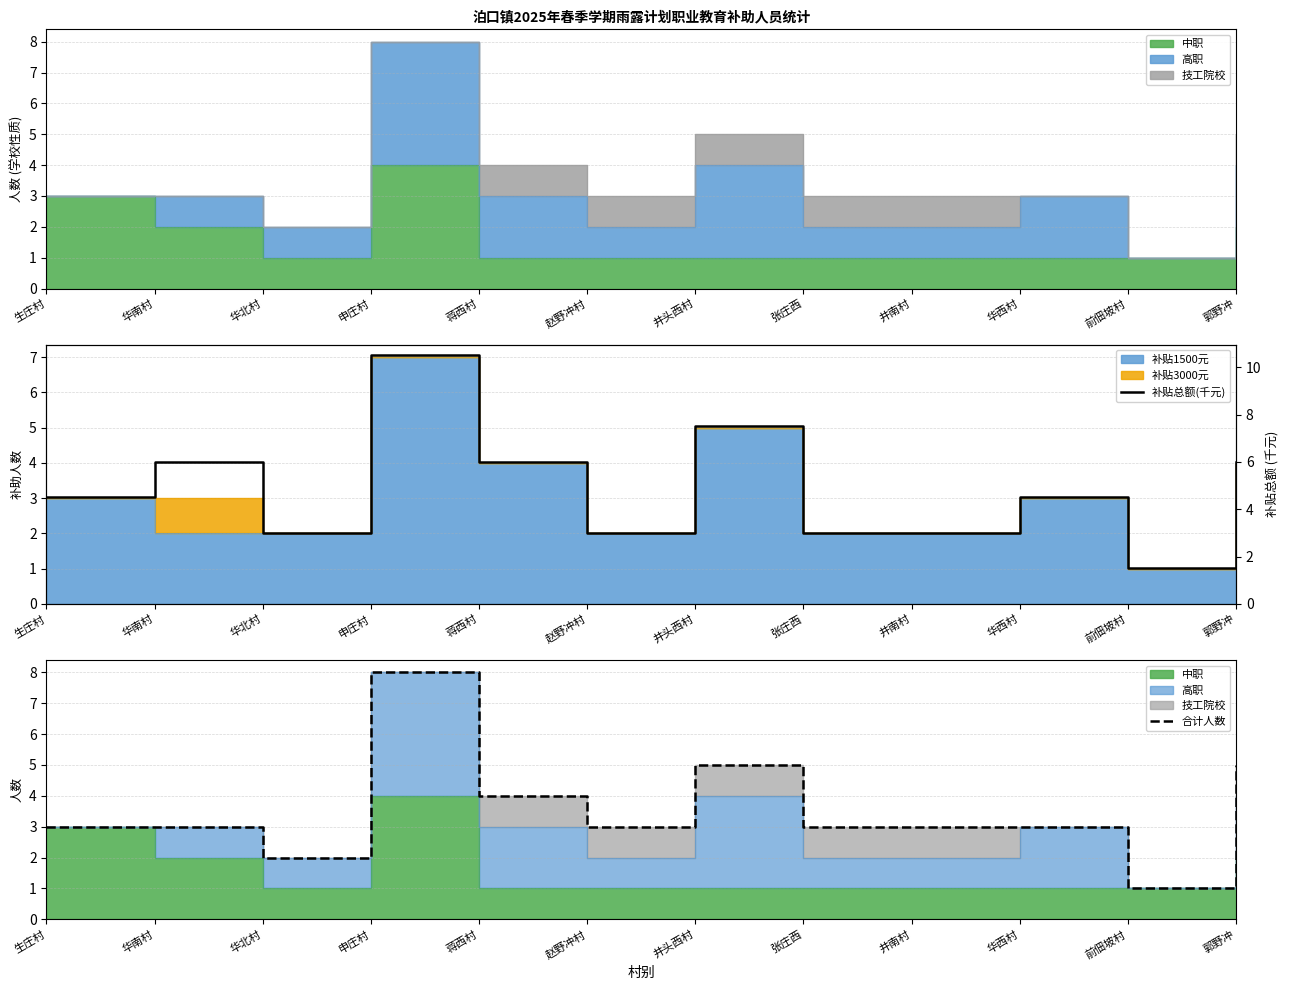

True or false: 补贴总额(千元) and 合计人数 cross at least once.

False